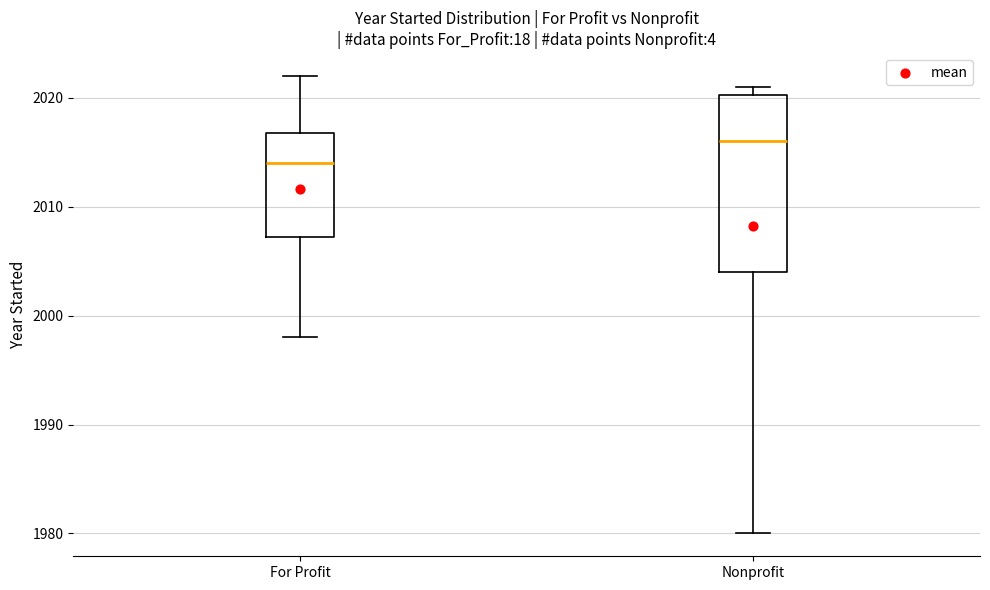

Reading left to right, transcribe this box plot: for each box, give where its median line is, the range the box spans, and where its two whiskers end, as read against the y-axis. The values are not printed on the chart, so give them approximately, as read against the axis.

For Profit: median 2014, box 2007 to 2017, whiskers 1998 to 2022
Nonprofit: median 2016, box 2004 to 2020, whiskers 1980 to 2021